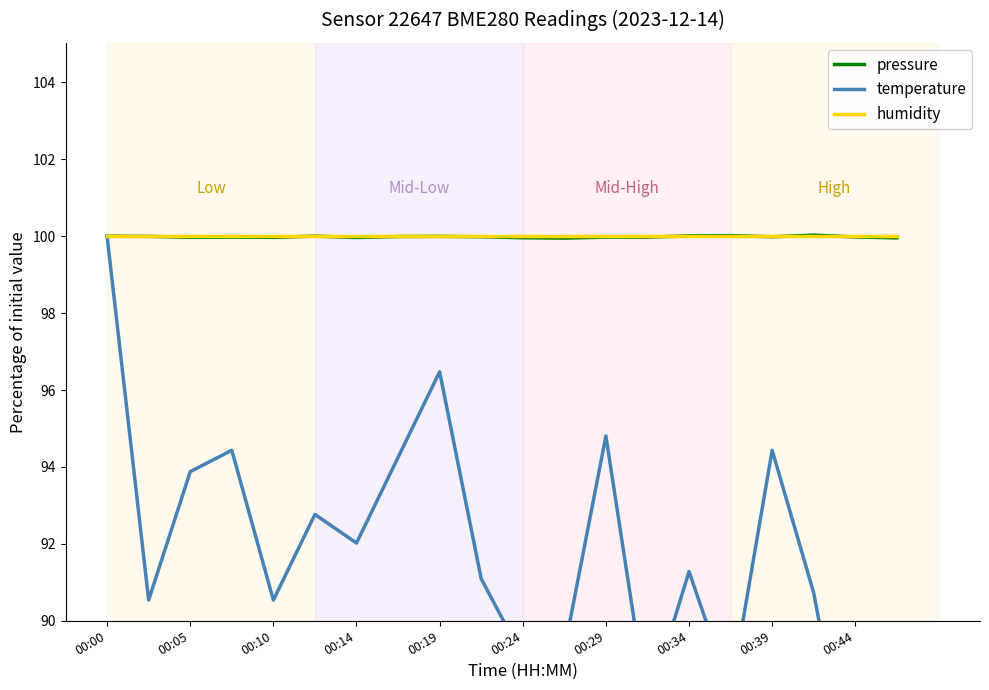

What is the average value of the humidity series?

100.0